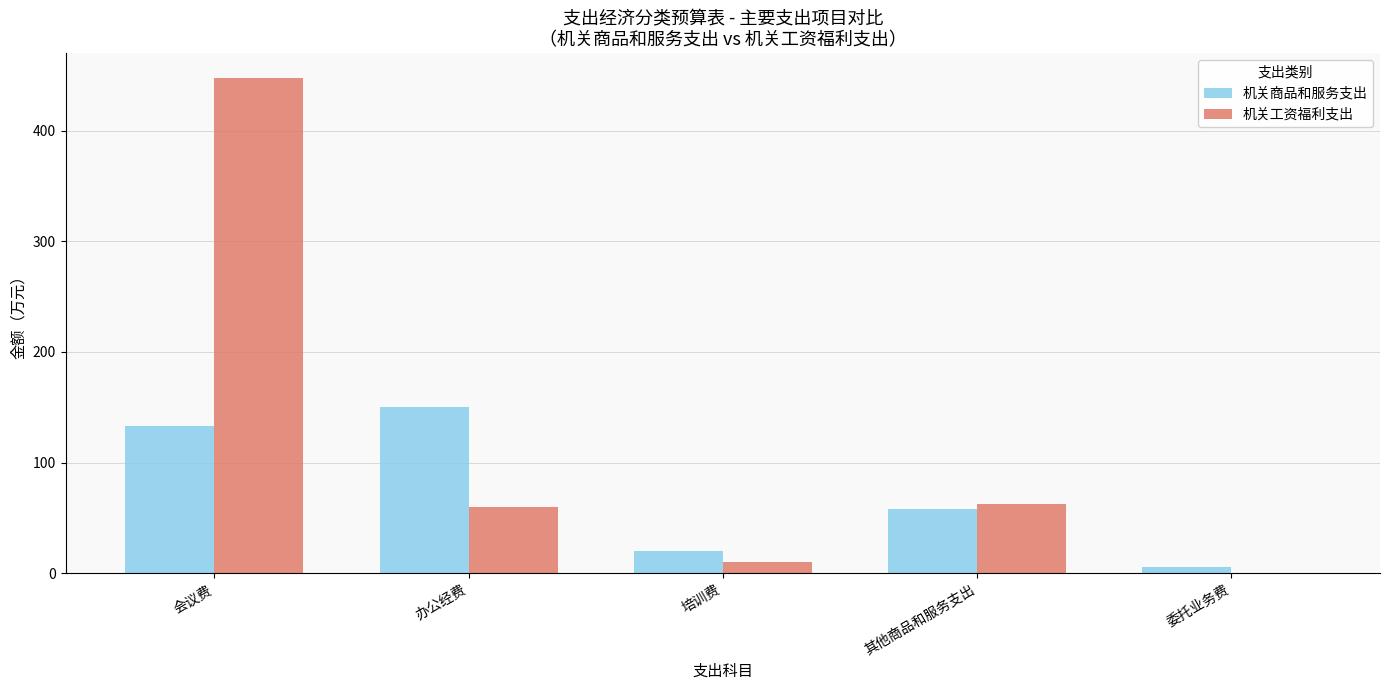

At which label does 机关工资福利支出 reach its peak?

会议费